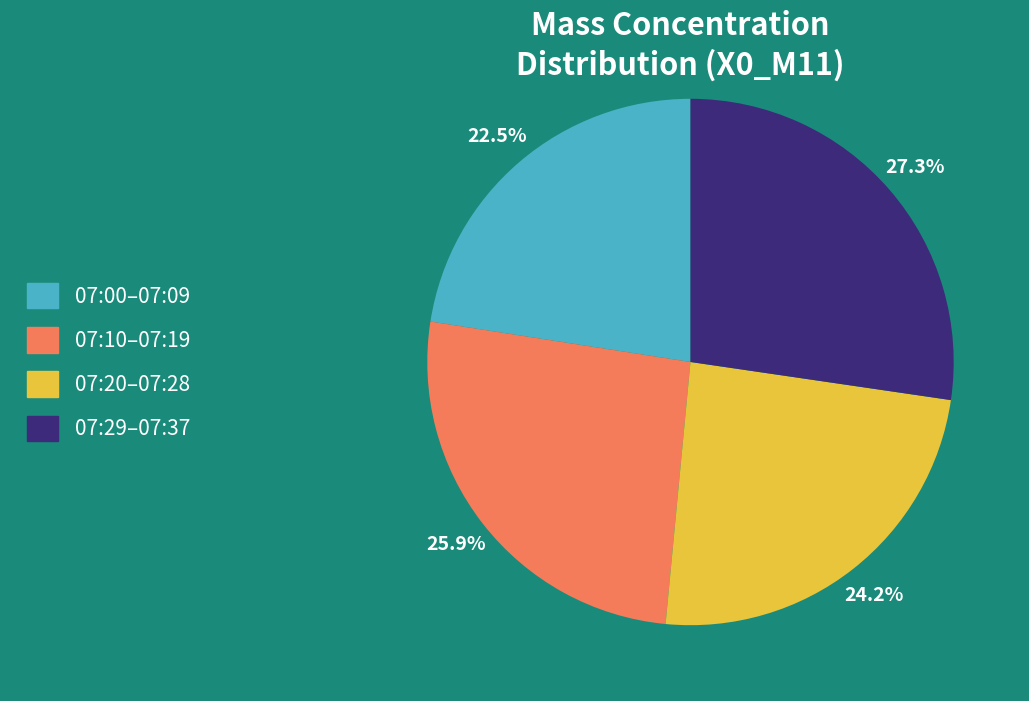

Is there a majority slice in this chart?

No